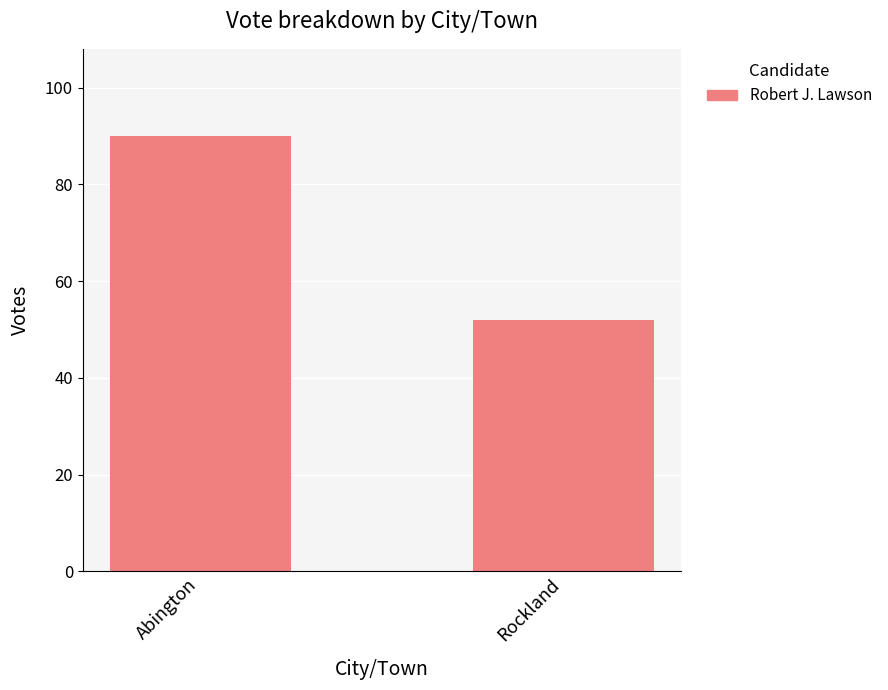

List the labels in order of value, smallest first.

Rockland, Abington